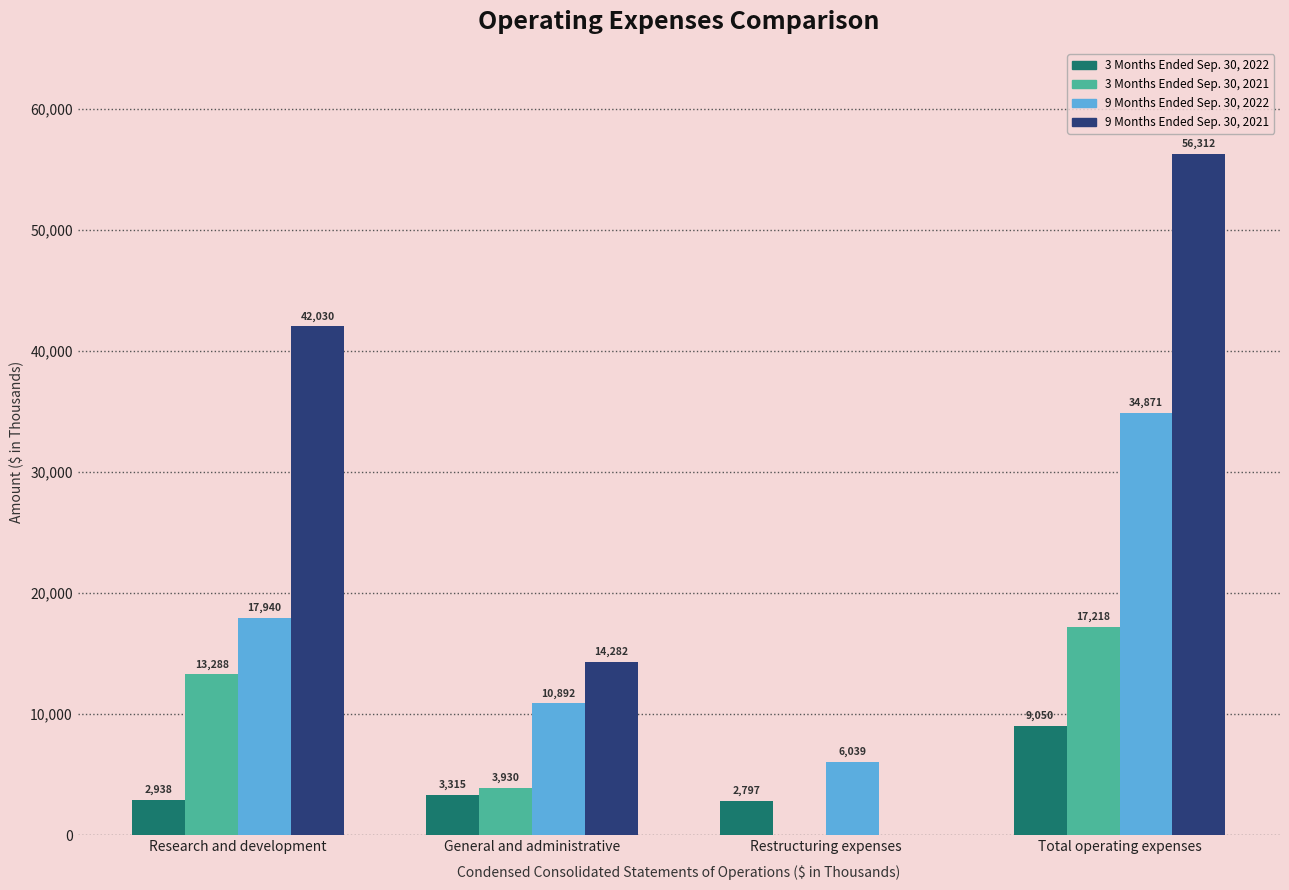

What is the approximate value of 3 Months Ended Sep. 30, 2022 at General and administrative, to the nearest 100?

3300